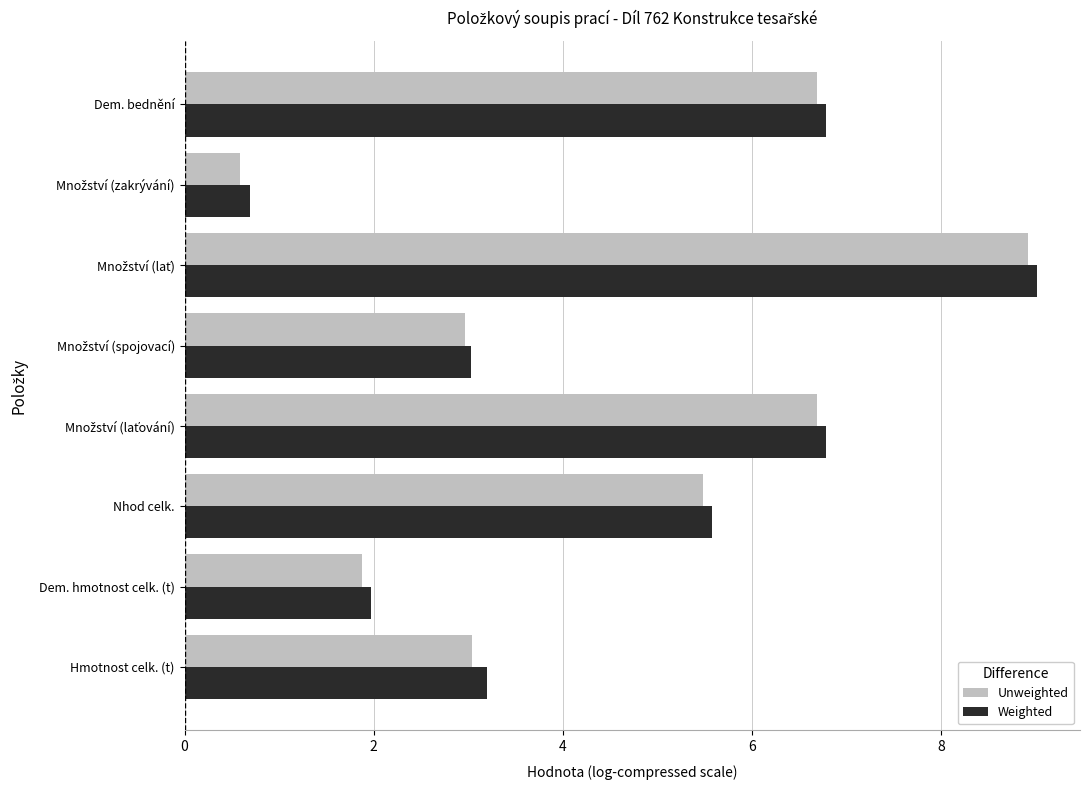

Which series has the largest range (max minus min)?

Unweighted